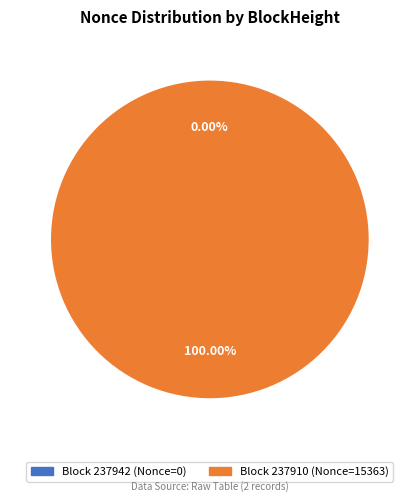

Combined, do 237910 and 237942 account for over 50%?

Yes